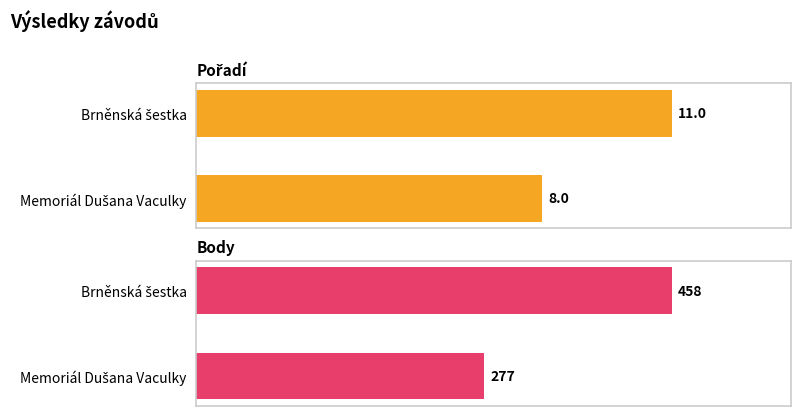

List the series in order of their overall mean, lowest first.

Pořadí, Body